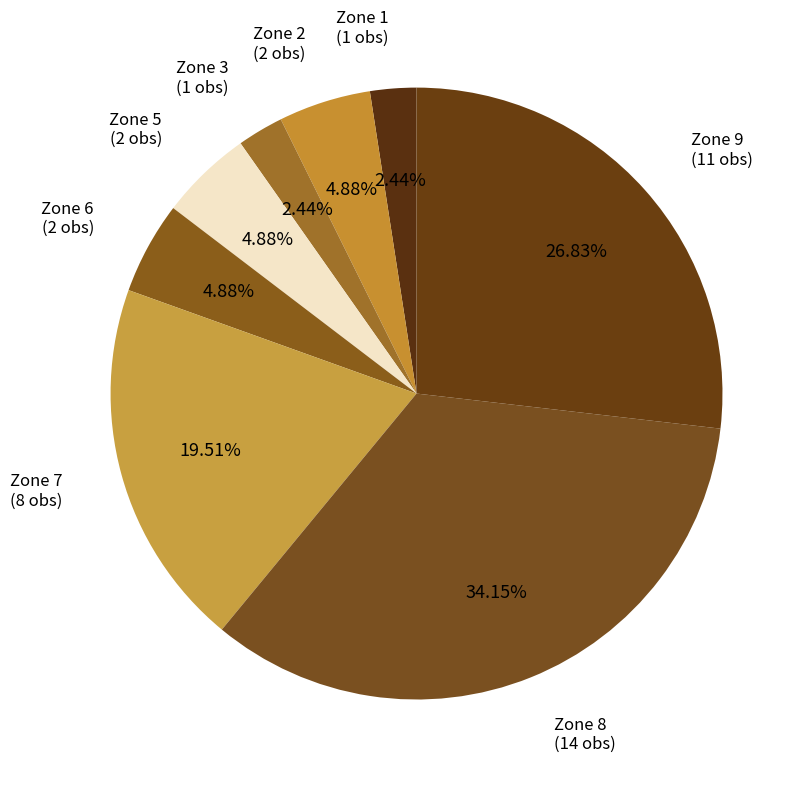

Count the number of slices in the pie.

8